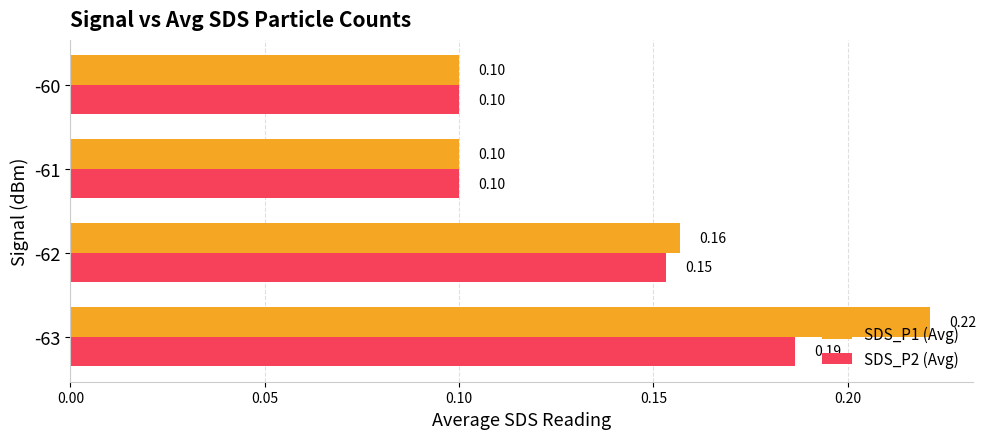

Which series has the widest spread of values?

SDS_P1 (Avg)